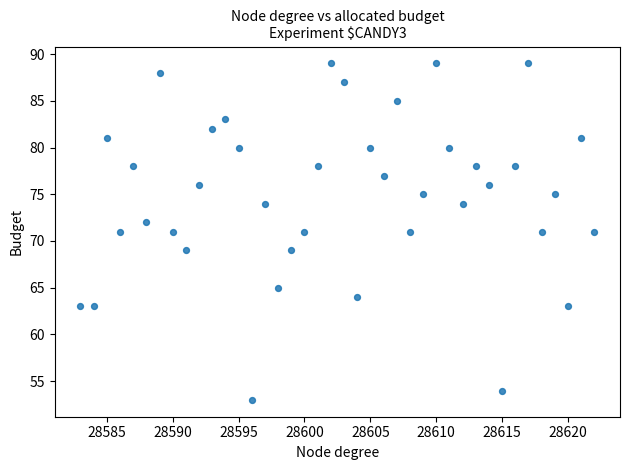

What is the range of X values (max minus min)?

39